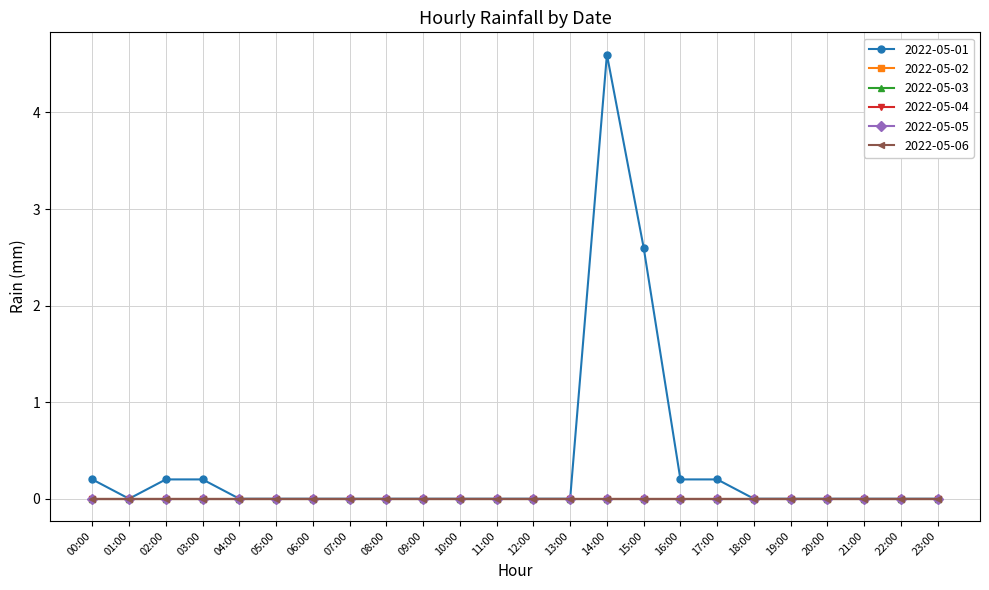

Rank the series by their maximum value, from lowest to highest.

2022-05-02, 2022-05-03, 2022-05-04, 2022-05-05, 2022-05-06, 2022-05-01